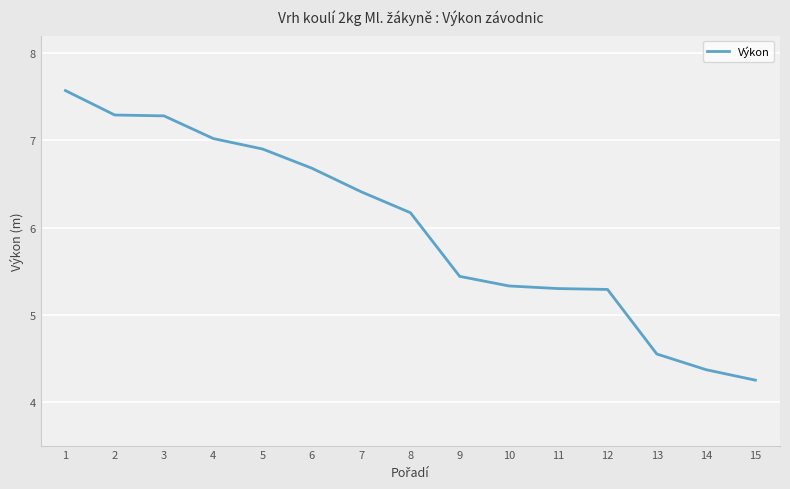

Read the value at 9.

5.4